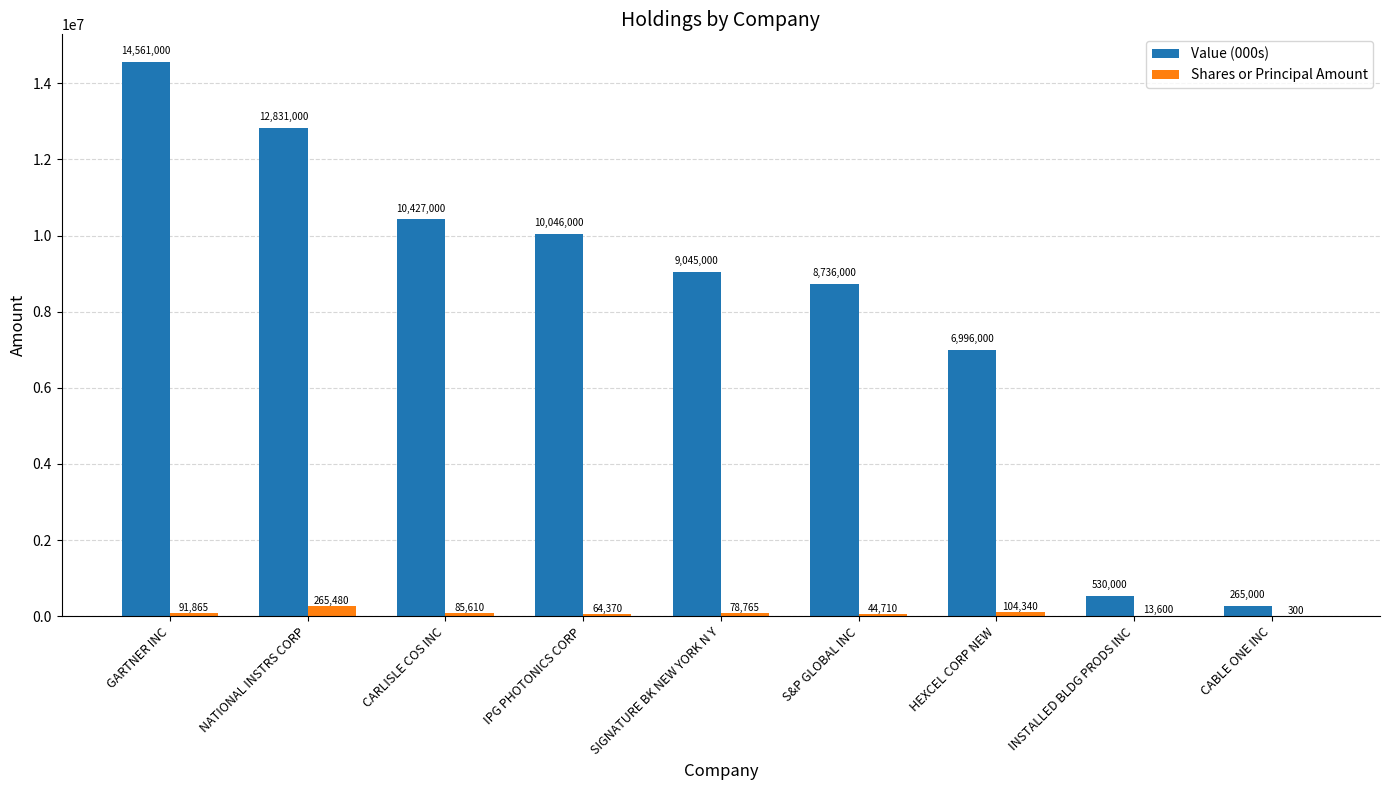

Which series has the largest total across all categories?

Value (000s)